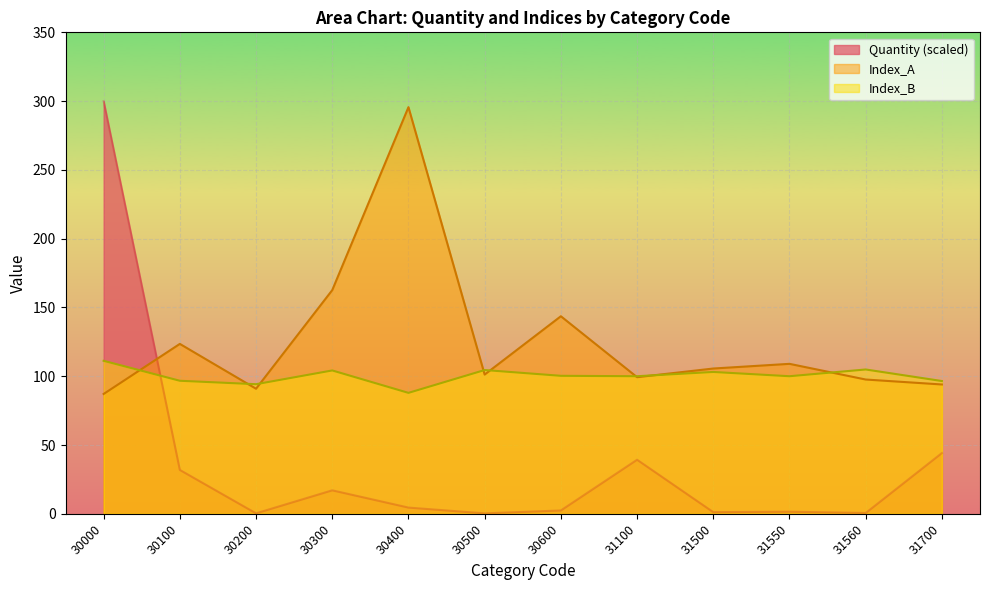

Reading left to right, what are all the values shown in this chart?

Quantity: 30000=300.0	30100=31.9	30200=0.3	30300=17.1	30400=4.5	30500=0.3	30600=2.4	31100=39.3	31500=1.2	31550=1.5	31560=0.6	31700=44.2
Index_A: 30000=87.1	30100=123.5	30200=90.9	30300=162.6	30400=295.6	30500=101.2	30600=143.6	31100=99.3	31500=105.6	31550=109.0	31560=97.6	31700=94.0
Index_B: 30000=111.2	30100=96.7	30200=94.2	30300=104.2	30400=87.9	30500=104.5	30600=100.3	31100=100.0	31500=103.1	31550=100.0	31560=104.9	31700=96.5